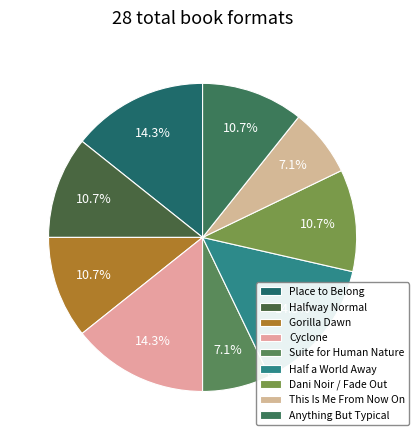

Is it true that Cyclone is 14% of the pie?

True